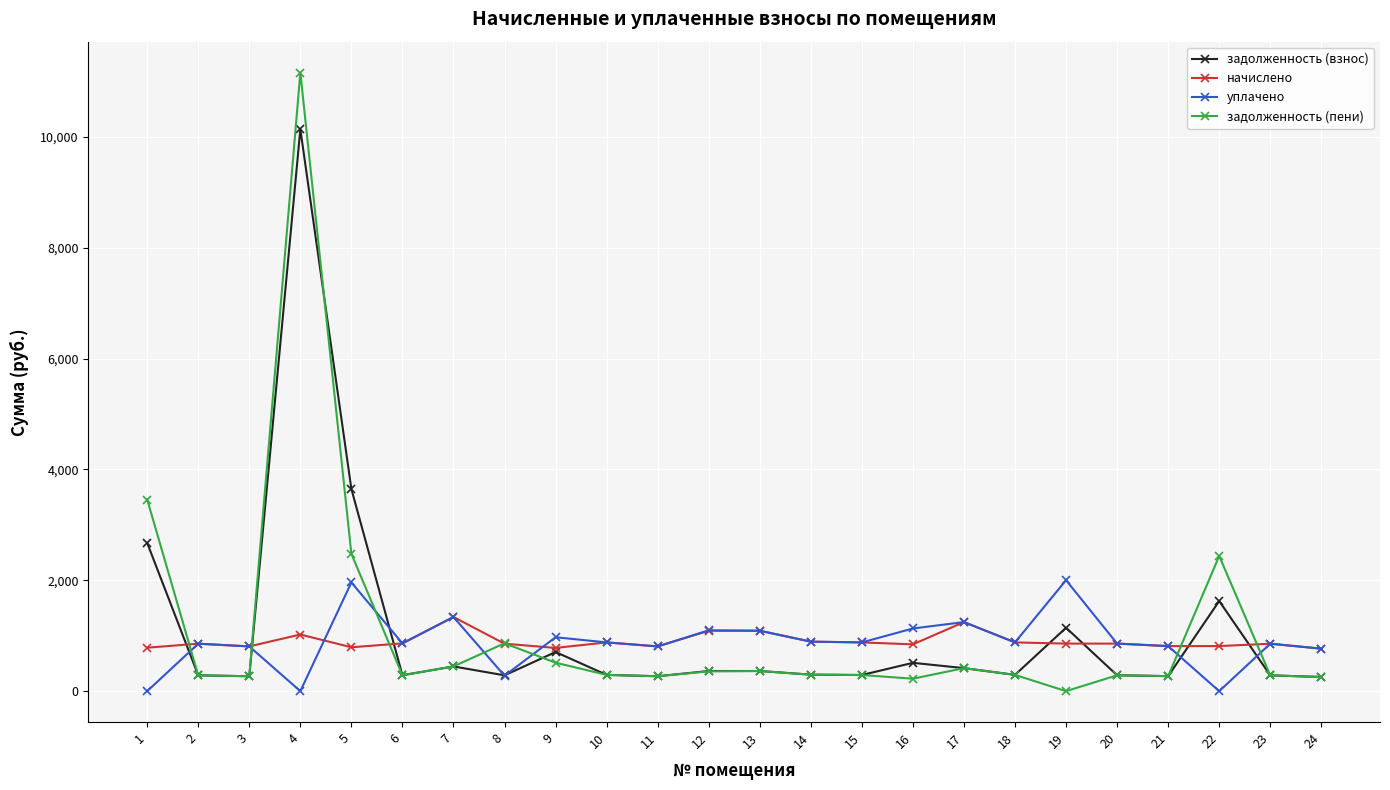

Which category has the lowest value in the задолженность (пени) series?

19